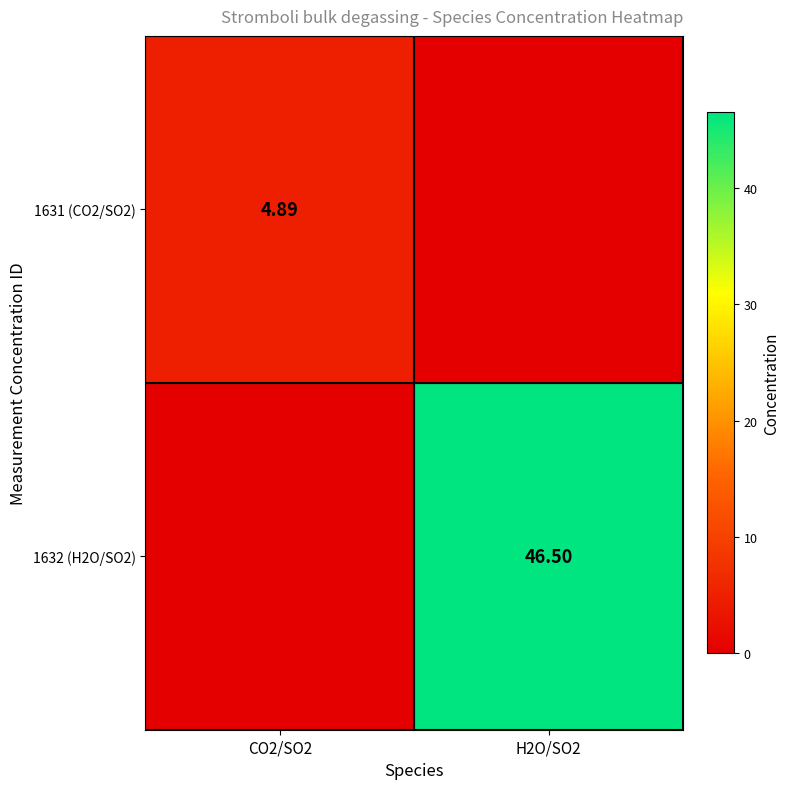

Is the value of 1632 (H2O/SO2) at H2O/SO2 greater than the value of 1631 (CO2/SO2) at CO2/SO2?

Yes